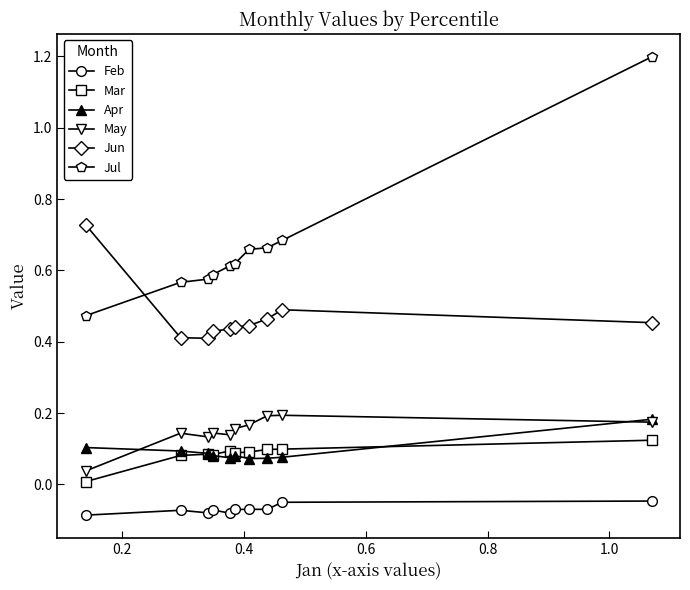

True or false: Feb has more than 0 points higher than both neighbors.

True